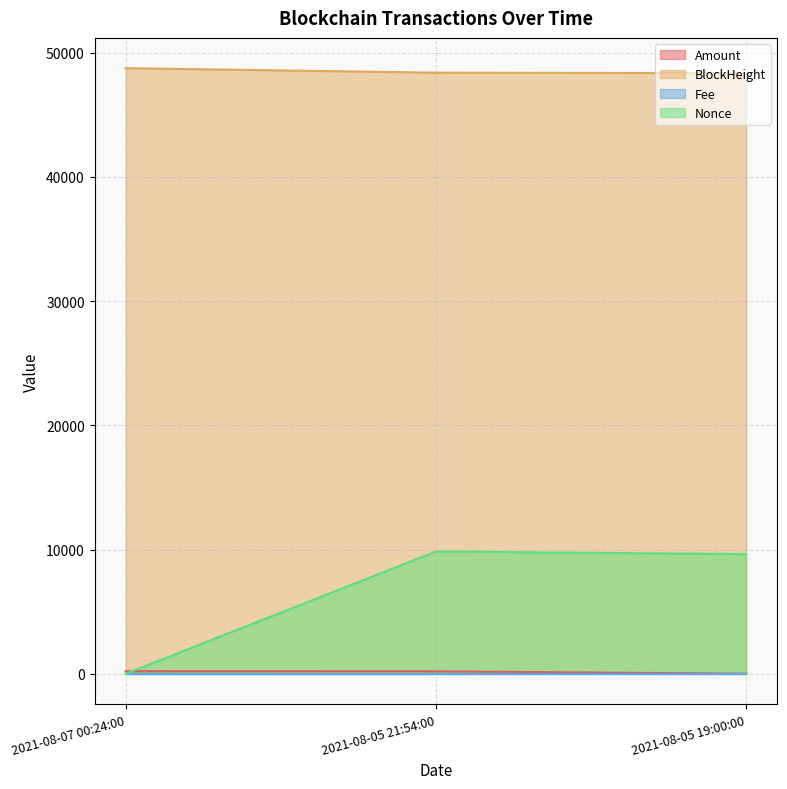

What is the sum of the BlockHeight values at 2021-08-05 19:00:00 and 2021-08-05 21:54:00?

96745.0